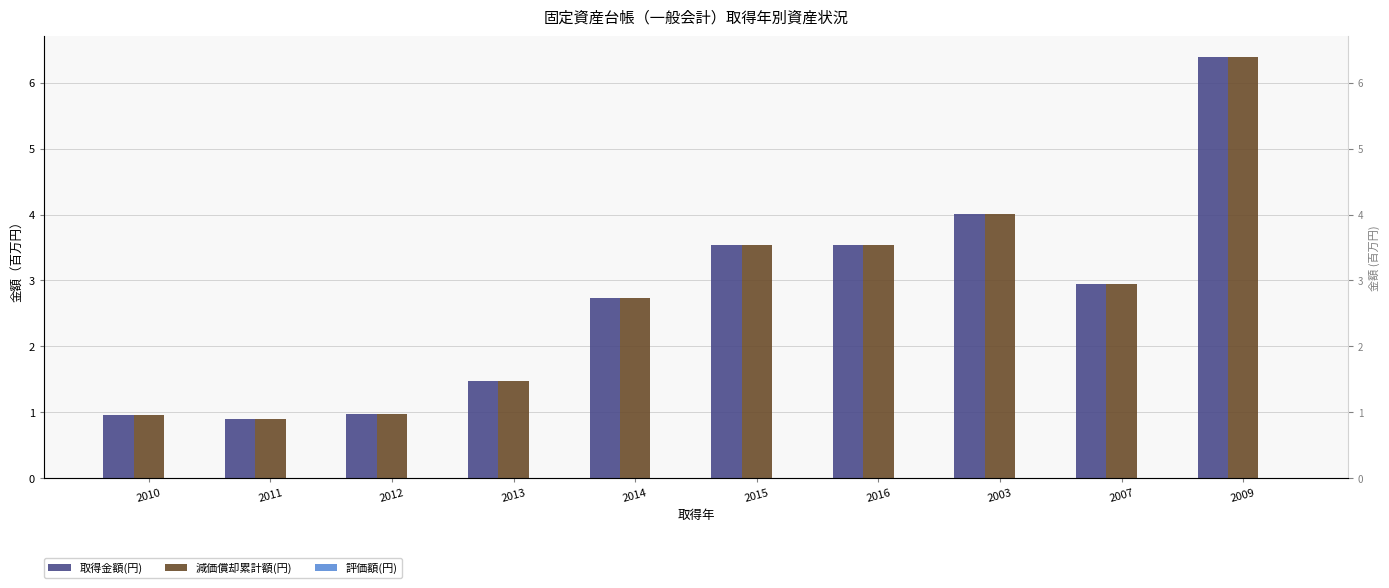

Is it true that 評価額(円) equals 0.0 at 2011?

True